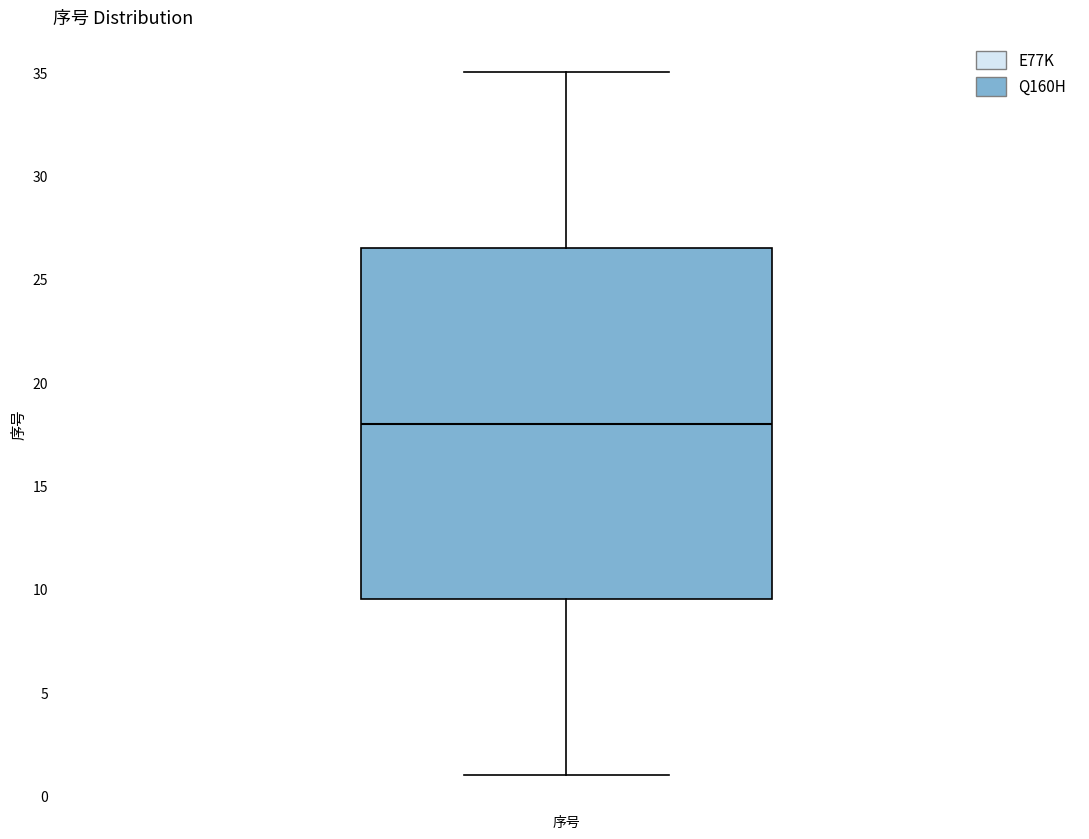

Read this box plot against the y-axis: the position of the median line, the range covered by the box, and the ends of both whiskers. The values are not printed on the chart, so give them approximately, as read against the axis.

median 18.0, box 9.5 to 26.5, whiskers 1.0 to 35.0